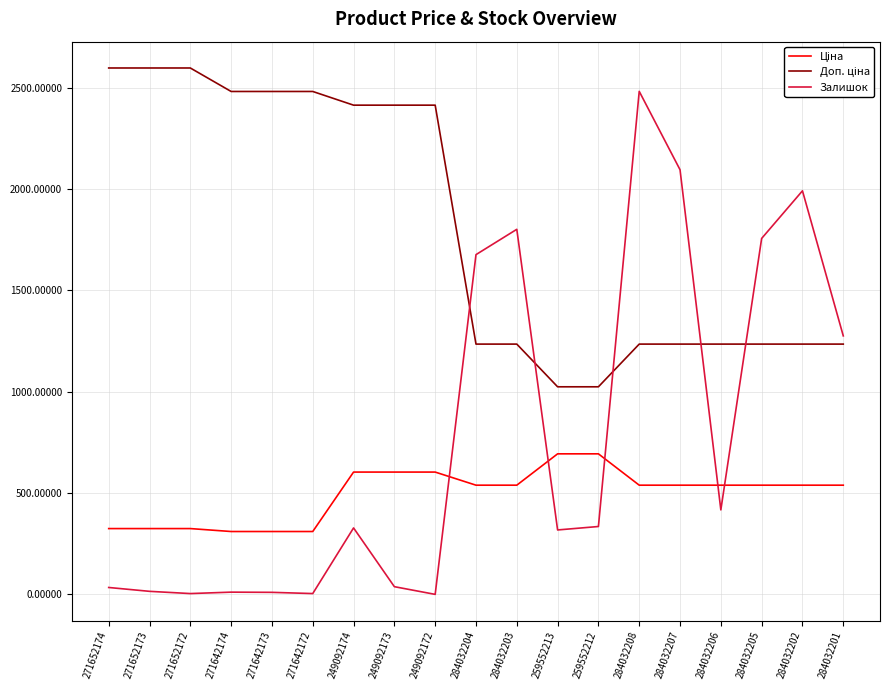

The Залишок series shows 2454.7 at 284032205. True or false?

False